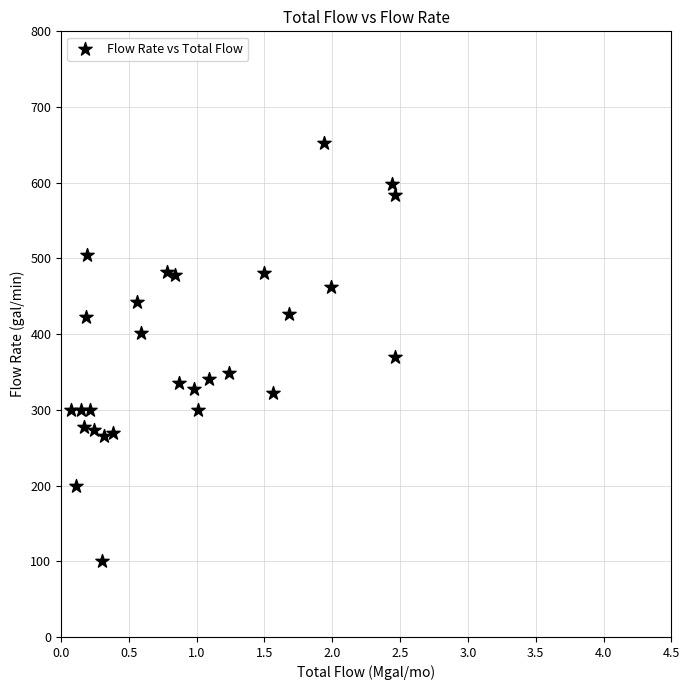

What is the range of Y values (max minus min)?

552